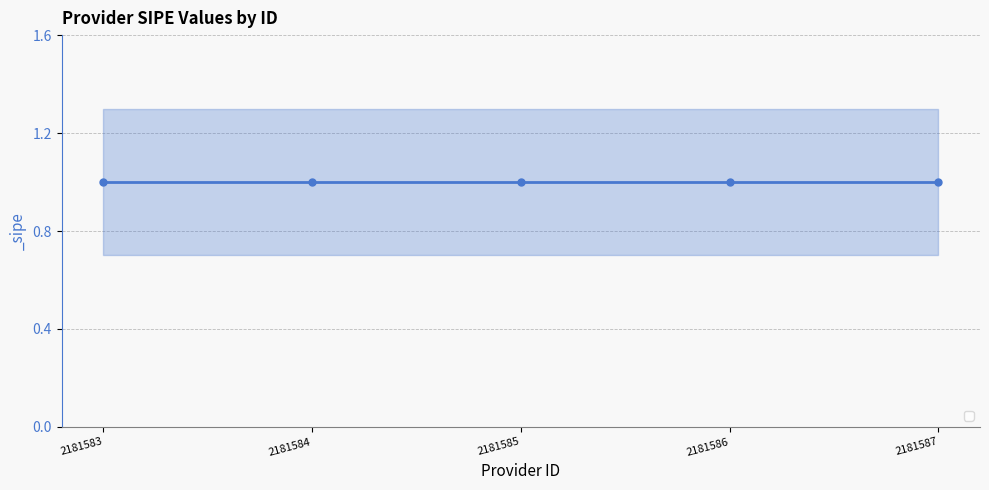

At how many categories does at least one series exceed 0?

5